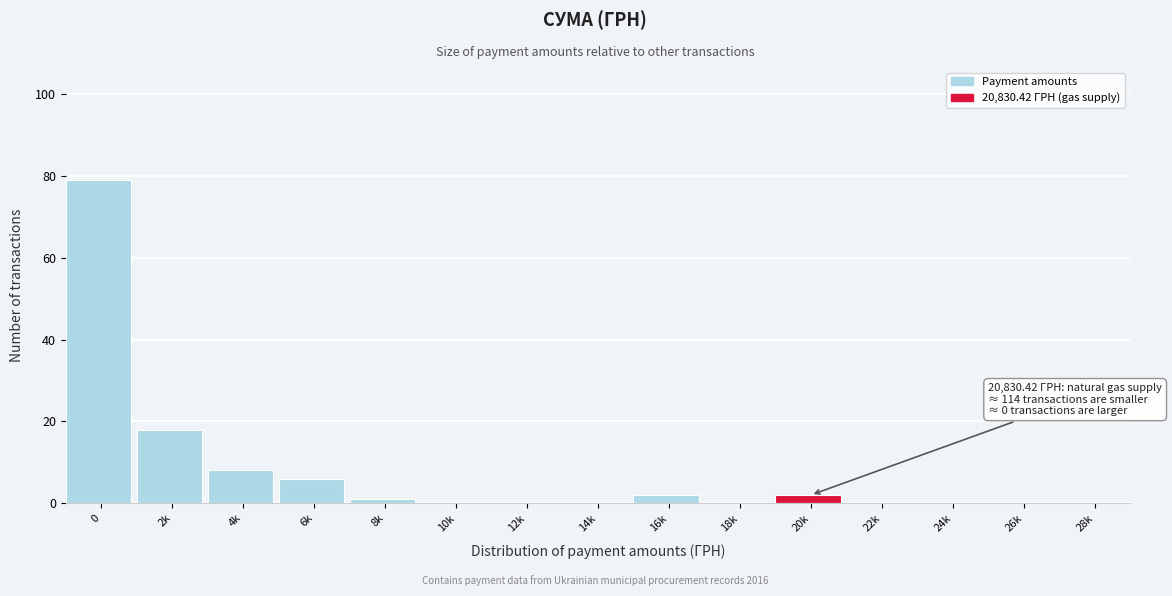

Reading left to right, list all the values displayed in this chart.

0=79	2k=18	4k=8	6k=6	8k=1	10k=0	12k=0	14k=0	16k=2	18k=0	20k=2	22k=0	24k=0	26k=0	28k=0